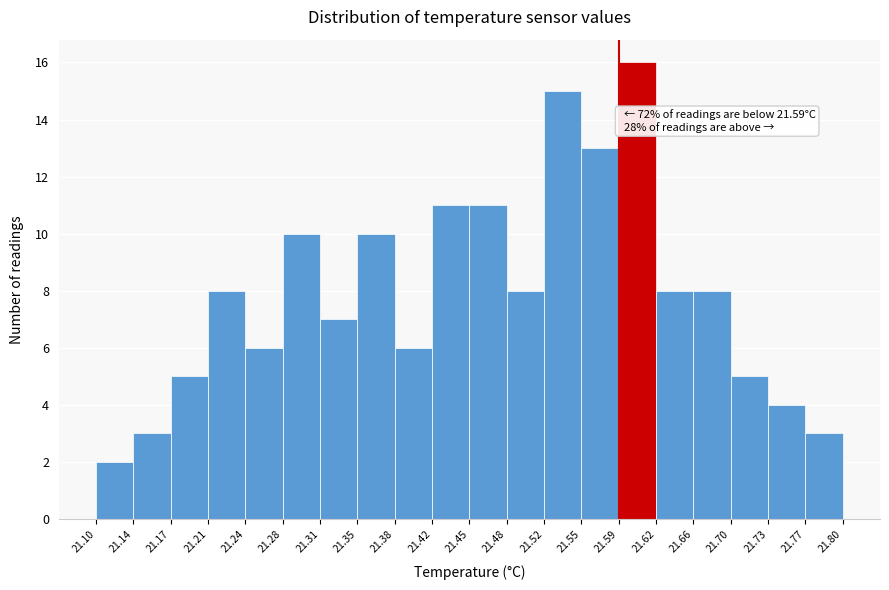

Over which range of the x-axis is the bar tallest?

21.59 to 21.62